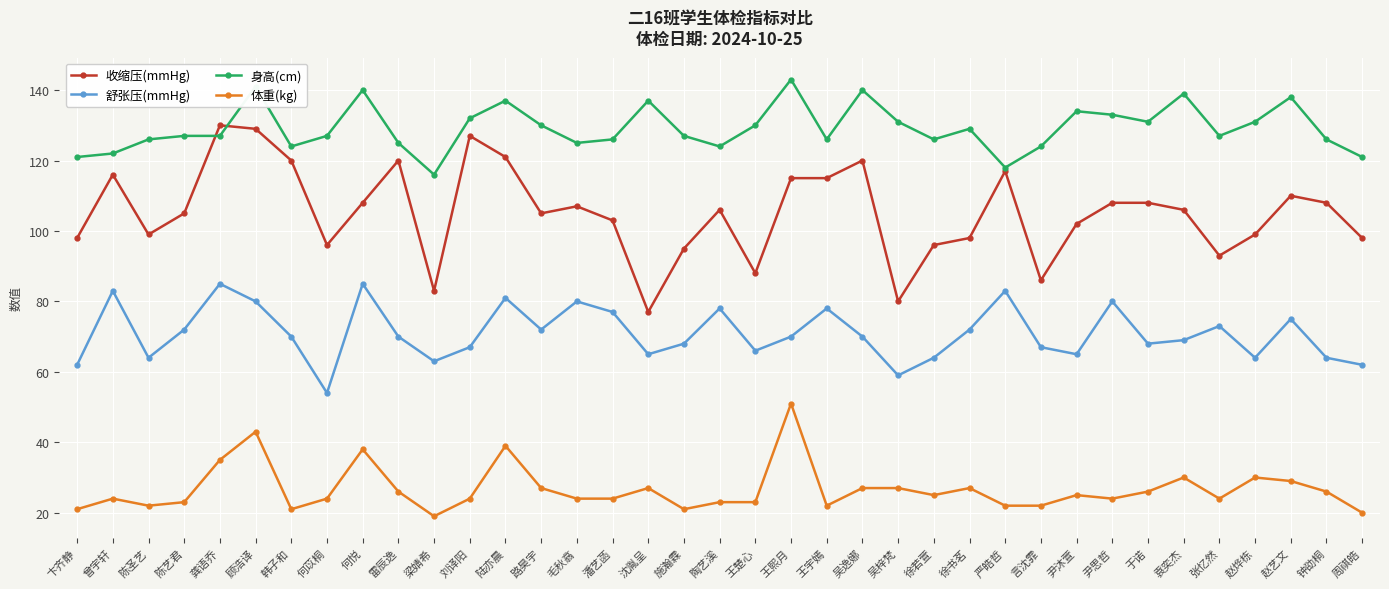

Which series has the largest total across all categories?

身高(cm)